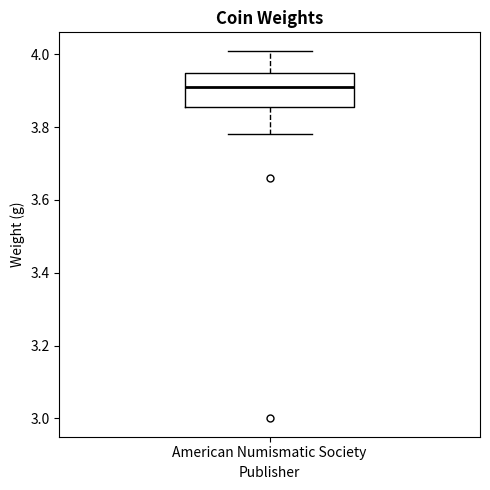

Transcribe this box plot: give where the median line is, the range the box spans, and where the two whiskers end, as read against the y-axis. The values are not printed on the chart, so give them approximately, as read against the axis.

median 3.92, box 3.86 to 3.96, whiskers 3.78 to 4.02